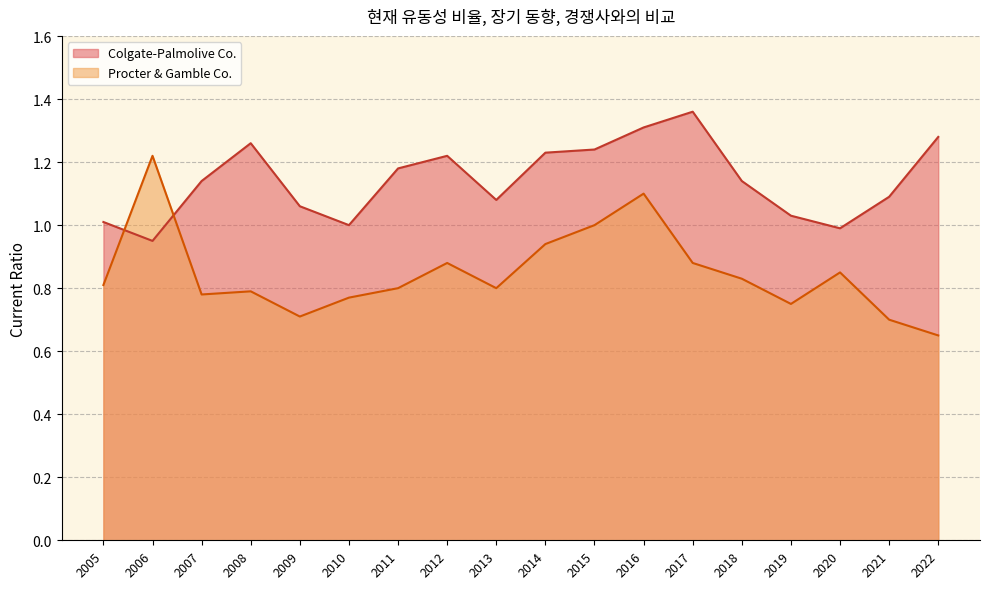

What is the total value across all series at 2022?

1.9